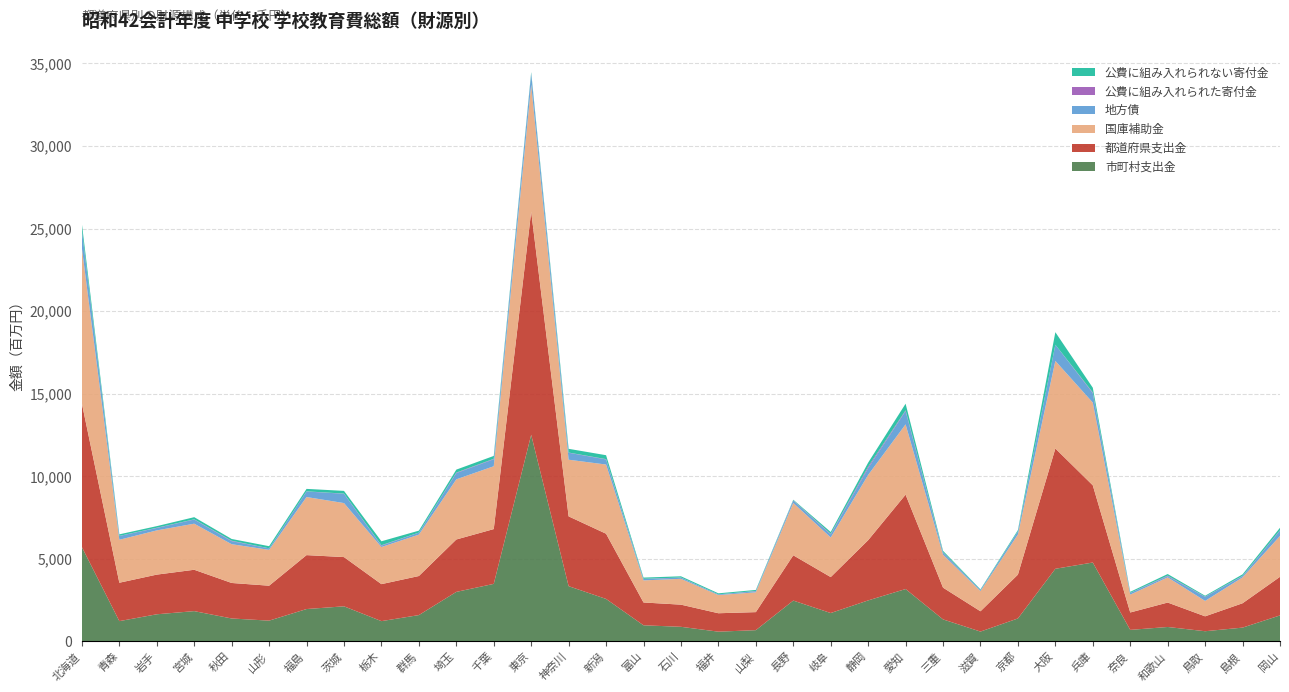

Reading left to right, extract all data points from this chart.

市町村支出金: 北海道=5697120	青森=1214544	岩手=1629100	宮城=1820022	秋田=1374806	山形=1243873	福島=1946353	茨城=2110910	栃木=1213839	群馬=1580014	埼玉=2985605	千葉=3470821	東京=12503762	神奈川=3332466	新潟=2558888	富山=961948	石川=869546	福井=575926	山梨=666968	長野=2459520	岐阜=1704206	静岡=2469374	愛知=3158380	三重=1318872	滋賀=581563	京都=1376378	大阪=4385892	兵庫=4764767	奈良=683265	和歌山=859882	鳥取=602464	島根=821038	岡山=1560388
都道府県支出金: 北海道=8692332	青森=2325903	岩手=2402935	宮城=2505991	秋田=2150759	山形=2116277	福島=3266676	茨城=2983240	栃木=2241483	群馬=2366446	埼玉=3174162	千葉=3319634	東京=13514455	神奈川=4228599	新潟=3950760	富山=1382193	石川=1342389	福井=1115786	山梨=1092441	長野=2743358	岐阜=2178310	静岡=3648553	愛知=5718606	三重=1923355	滋賀=1229217	京都=2655912	大阪=7287049	兵庫=4676893	奈良=1054563	和歌山=1479463	鳥取=902311	島根=1475538	岡山=2338681
国庫補助金: 北海道=9419777	青森=2601922	岩手=2679411	宮城=2791228	秋田=2349111	山形=2172368	福島=3519595	茨城=3272059	栃木=2248104	群馬=2508884	埼玉=3644855	千葉=3807051	東京=7704549	神奈川=3432191	新潟=4191522	富山=1338179	石川=1565546	福井=1099927	山梨=1199696	長野=3171790	岐阜=2399361	静岡=3953343	愛知=4259089	三重=1995599	滋賀=1225016	京都=2432611	大阪=5305981	兵庫=5013739	奈良=1082308	和歌山=1526389	鳥取=933224	島根=1567414	岡山=2476728
地方債: 北海道=1074291	青森=230713	岩手=147058	宮城=252705	秋田=184059	山形=92835	福島=335602	茨城=563957	栃木=85342	群馬=122200	埼玉=378500	千葉=425169	東京=669634	神奈川=422328	新潟=308173	富山=86500	石川=70675	福井=43261	山梨=64495	長野=145490	岐阜=189327	静岡=408270	愛知=803973	三重=128736	滋賀=68930	京都=191200	大阪=980550	兵庫=573400	奈良=102248	和歌山=71693	鳥取=247464	島根=74861	岡山=328477
公費に組み入れられた寄付金: 北海道=580	青森=5298	岩手=14323	宮城=11967	秋田=26734	山形=1044	福島=9417	茨城=10652	栃木=24169	群馬=2125	埼玉=29475	千葉=25600	東京=2917	神奈川=11731	新潟=19240	富山=8696	石川=8967	福井=2522	山梨=17248	長野=14228	岐阜=31134	静岡=91755	愛知=48120	三重=22341	滋賀=1078	京都=925	大阪=416	兵庫=40014	奈良=3947	和歌山=34236	鳥取=12974	島根=18659	岡山=18768
公費に組み入れられない寄付金: 北海道=387602	青森=93859	岩手=96237	宮城=130519	秋田=106149	山形=127461	福島=148455	茨城=163773	栃木=238700	群馬=115920	埼玉=180389	千葉=174537	東京=80275	神奈川=225932	新潟=237611	富山=74119	石川=73383	福井=60982	山梨=63842	長野=36095	岐阜=111868	静岡=244847	愛知=398212	三重=85520	滋賀=35186	京都=74042	大阪=759713	兵庫=284585	奈良=63099	和歌山=95758	鳥取=53800	島根=91197	岡山=148009